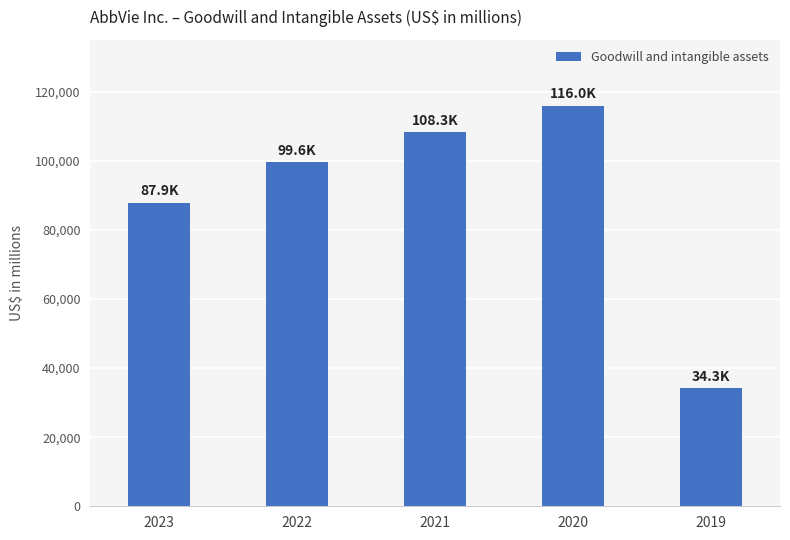

Reading left to right, what are all the values shown in this chart?

87903	99595	108330	116000	34253